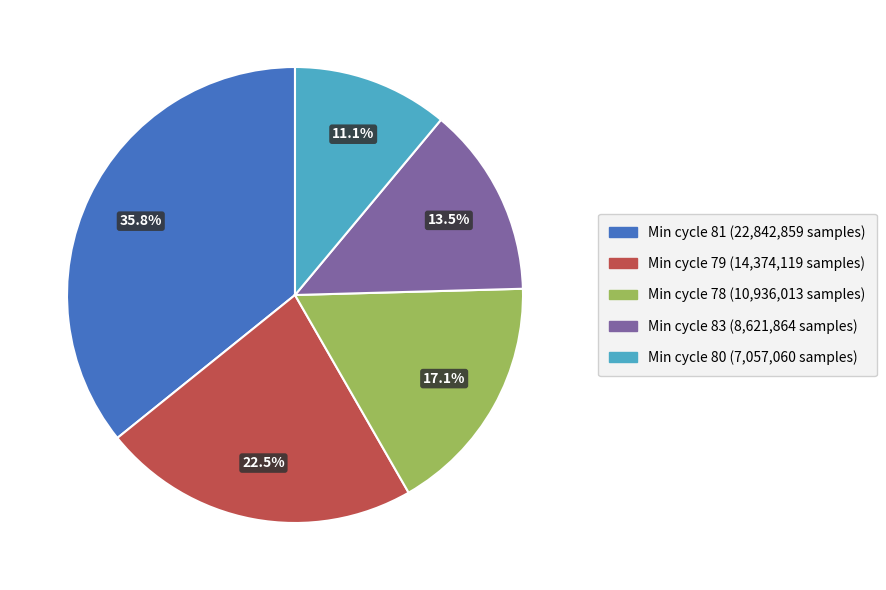

Is there any slice that represents more than half of the pie?

No